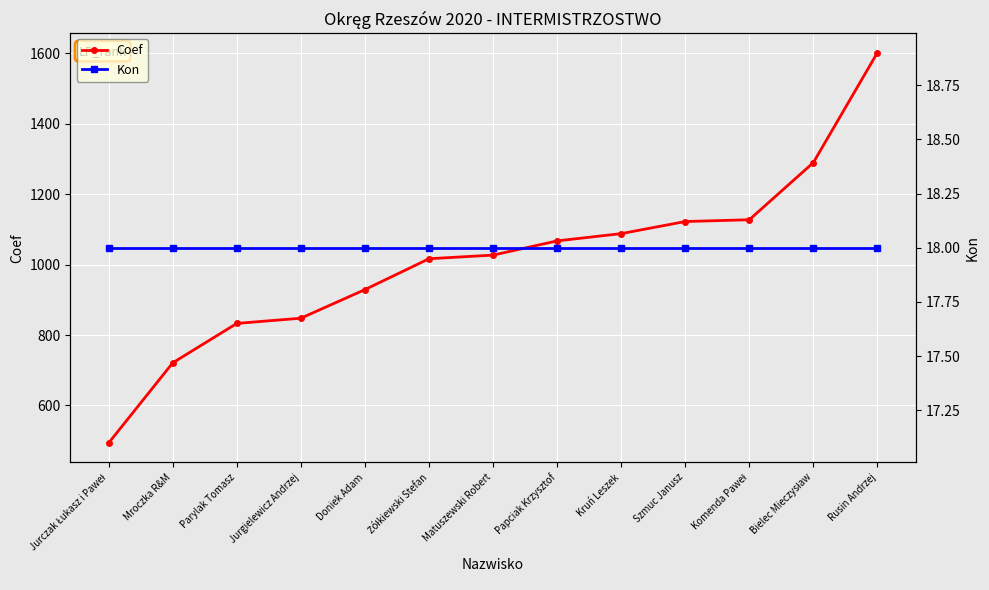

Rank the categories by Kon value from highest to lowest.

Jurczak Łukasz i Paweł, Mroczka R&M, Parylak Tomasz, Jurgielewicz Andrzej, Doniek Adam, Żółkiewski Stefan, Matuszewski Robert, Papciak Krzysztof, Kruń Leszek, Szmuc Janusz, Komenda Paweł, Bielec Mieczysław, Rusin Andrzej